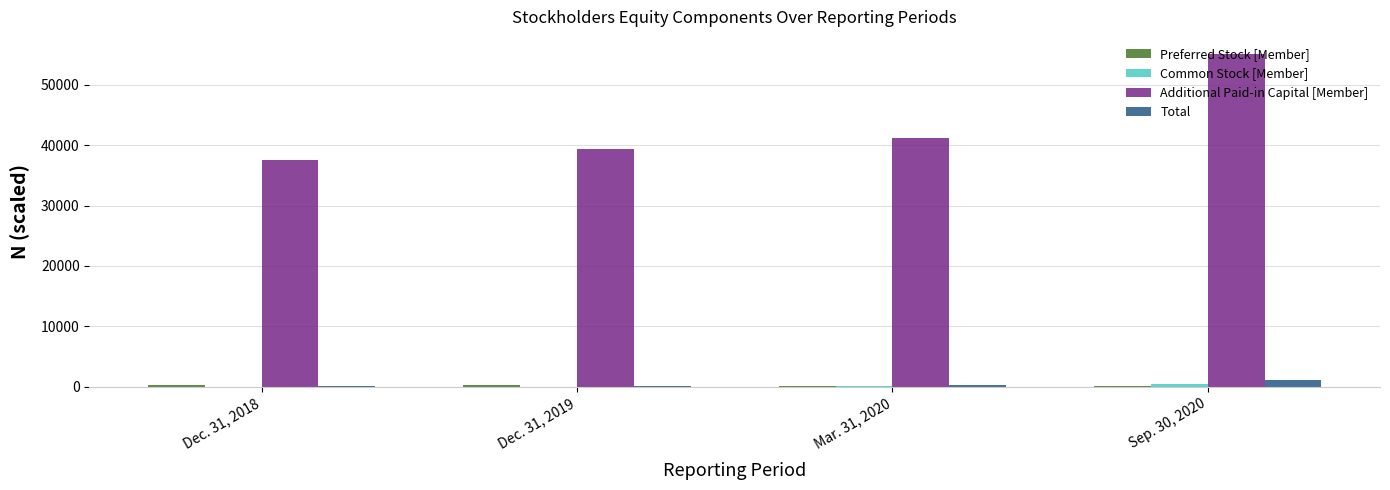

Which series has the largest range (max minus min)?

Additional Paid-in Capital [Member]